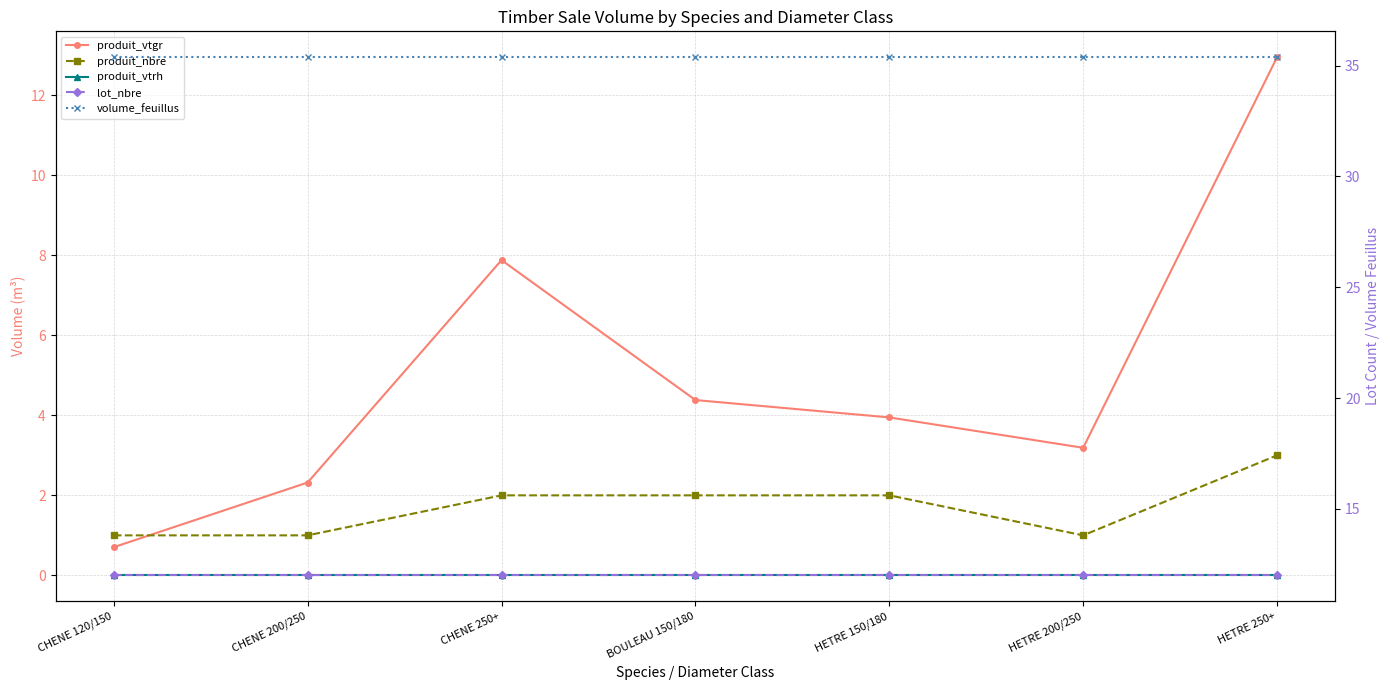

What is the highest value of the produit_nbre series?

3.0